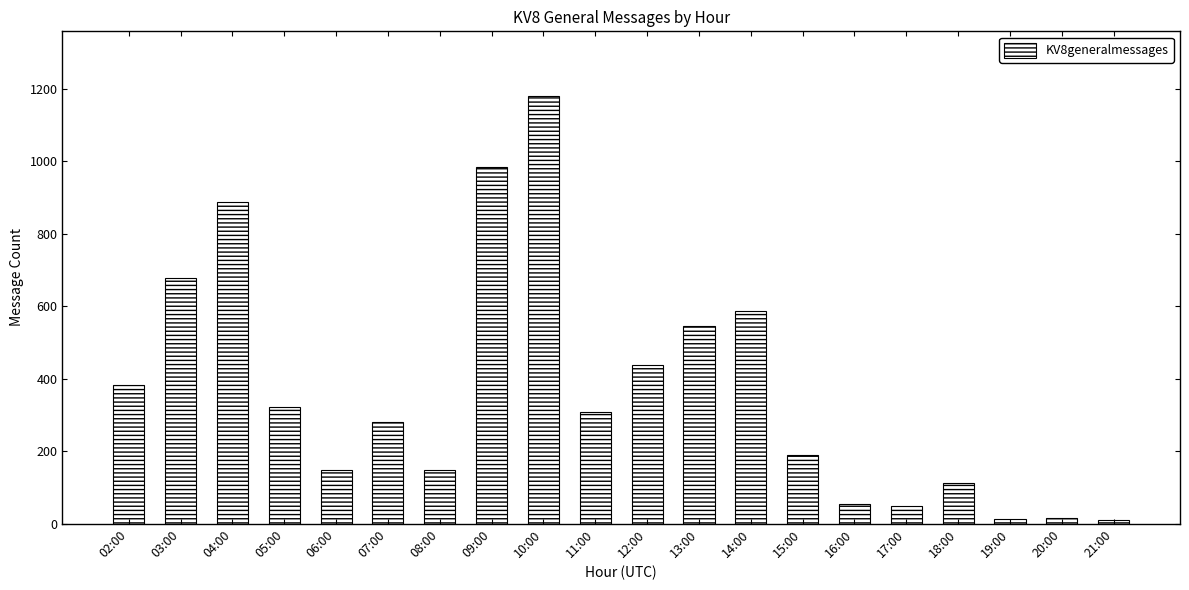

Approximately how many times larger is the value at 04:00 compared to 13:00?

1.6